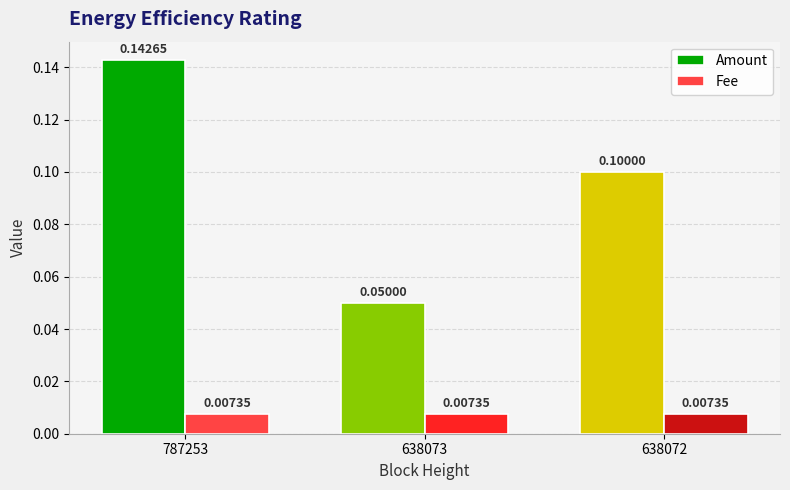

The value of Amount at 638073 is 0.0. True or false?

False